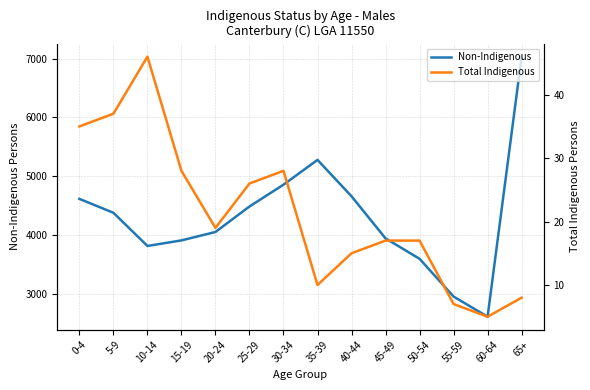

Which category has the highest value in the Non-Indigenous series?

65+